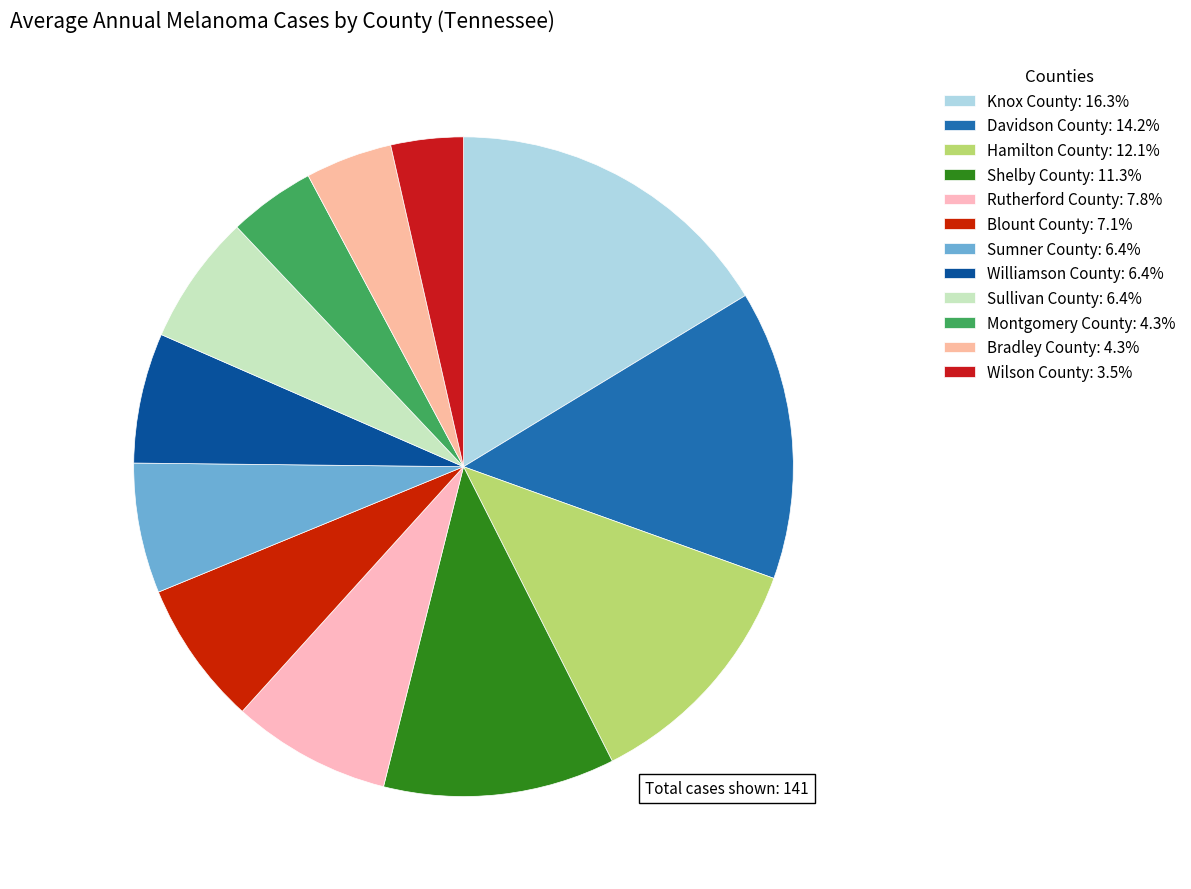

How many slices are in this pie chart?

12